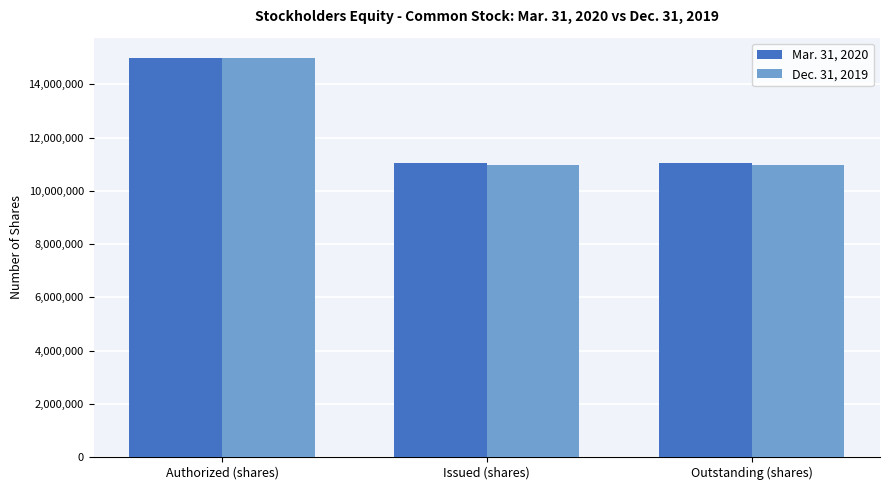

Rank the series by their average value, from lowest to highest.

Dec. 31, 2019, Mar. 31, 2020